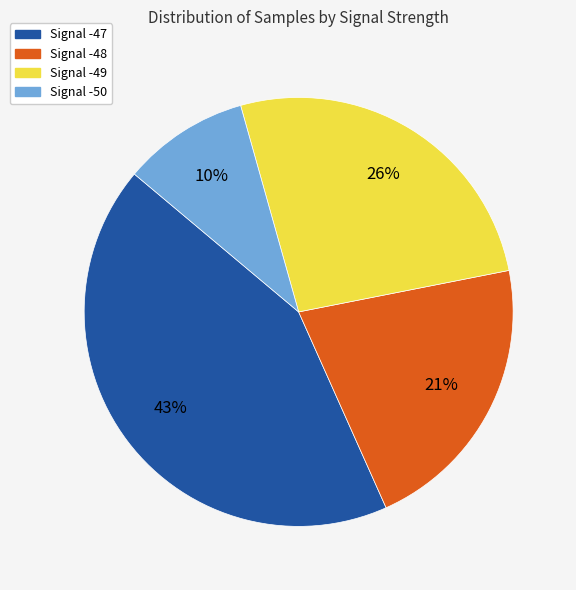

How many slices are in this pie chart?

4